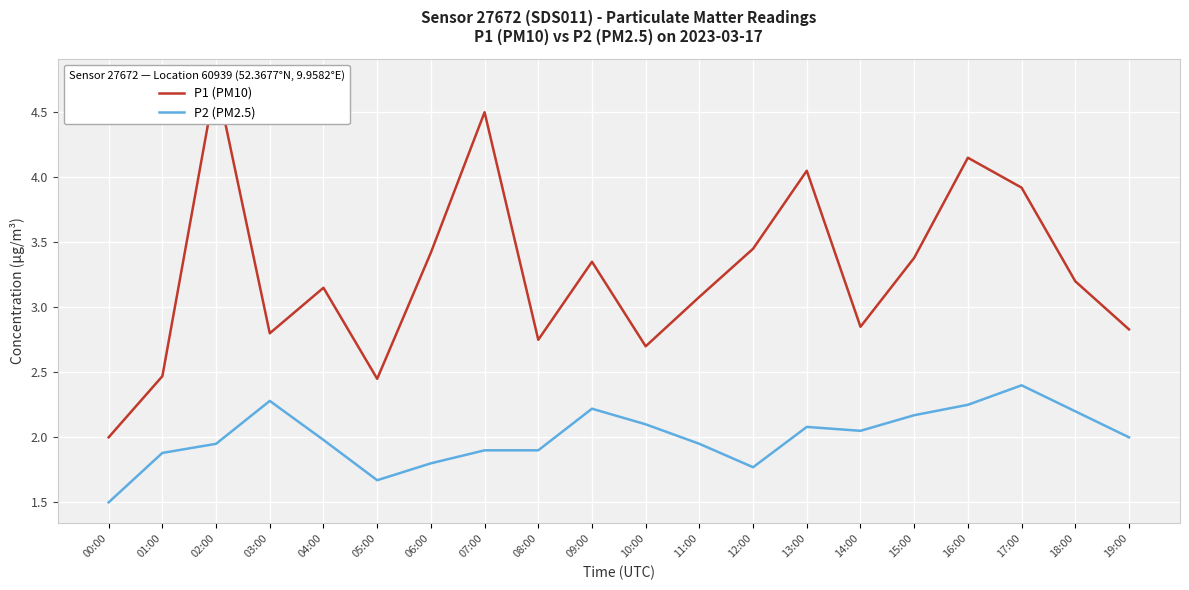

At how many categories does at least one series exceed 3?

12